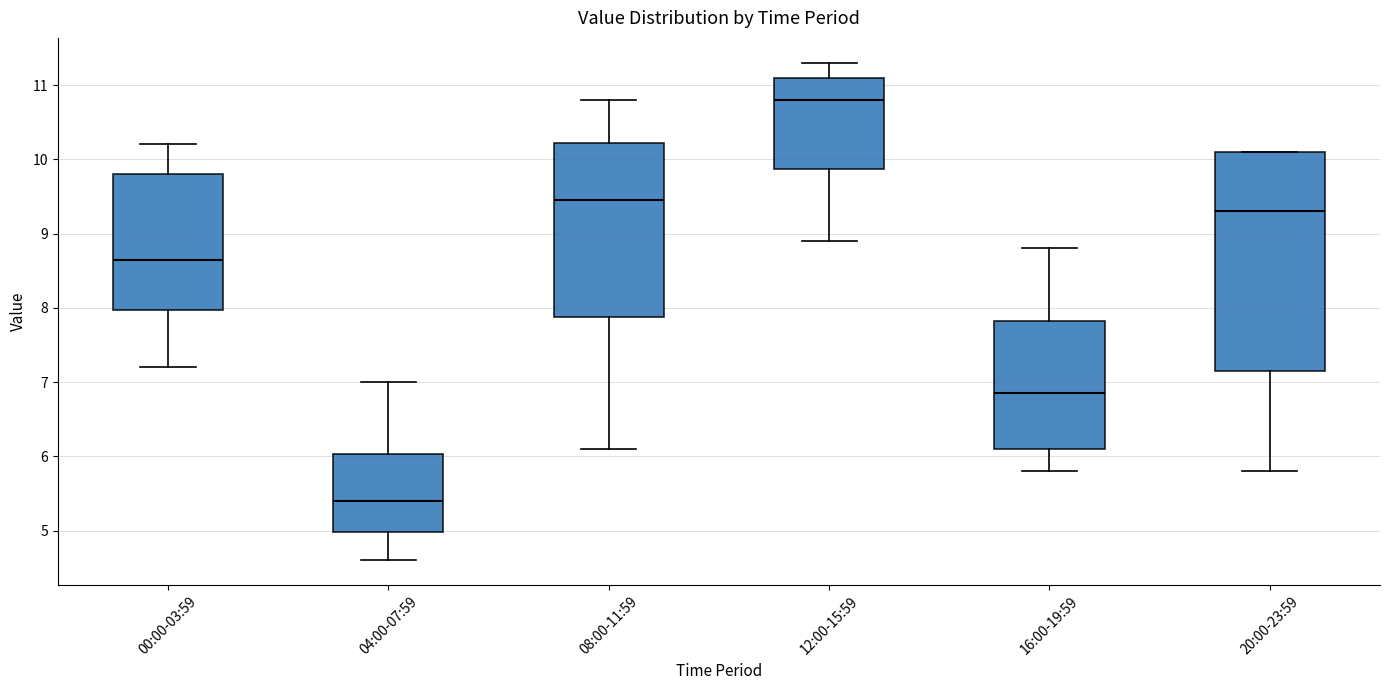

Reading left to right, read every box against the y-axis: the position of its median line, the range the box covers, and the ends of its whiskers. The values are not printed on the chart, so give them approximately, as read against the axis.

00:00-03:59: median 8.7, box 8.0 to 9.8, whiskers 7.2 to 10.2
04:00-07:59: median 5.4, box 5.0 to 6.0, whiskers 4.6 to 7.0
08:00-11:59: median 9.5, box 7.9 to 10.2, whiskers 6.1 to 10.8
12:00-15:59: median 10.8, box 9.9 to 11.1, whiskers 8.9 to 11.3
16:00-19:59: median 6.9, box 6.1 to 7.8, whiskers 5.8 to 8.8
20:00-23:59: median 9.3, box 7.2 to 10.1, whiskers 5.8 to 10.1